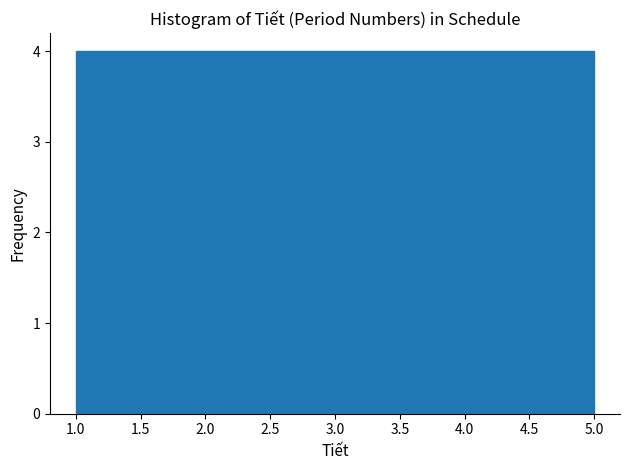

Reading left to right, transcribe this chart: for each bar, give the range it covers on the x-axis and its height. The values are not printed on the chart, so give them approximately, as read against the axis.

1.0 to 1.8: 4
1.8 to 2.6: 4
2.6 to 3.4: 4
3.4 to 4.2: 4
4.2 to 5.0: 4